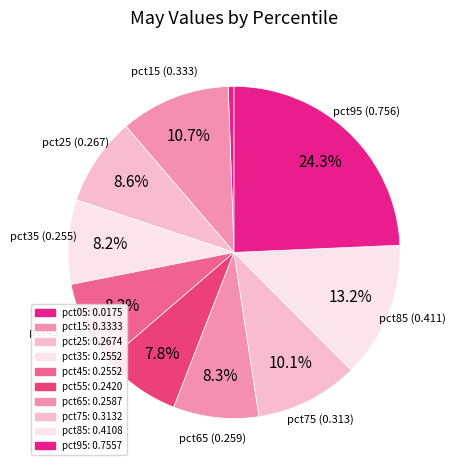

To the nearest percent, what portion does pct75 represent?

10%